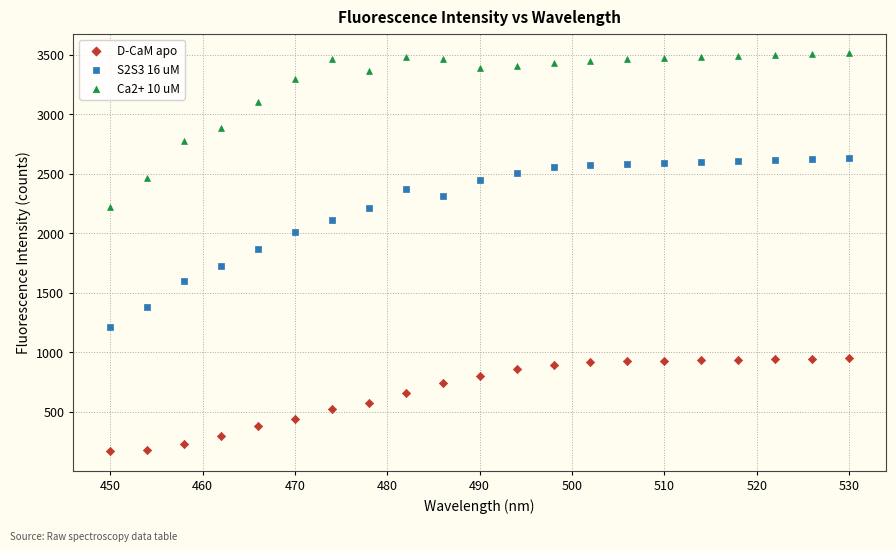

What is the X range (max minus min) for the scatter plot?

80